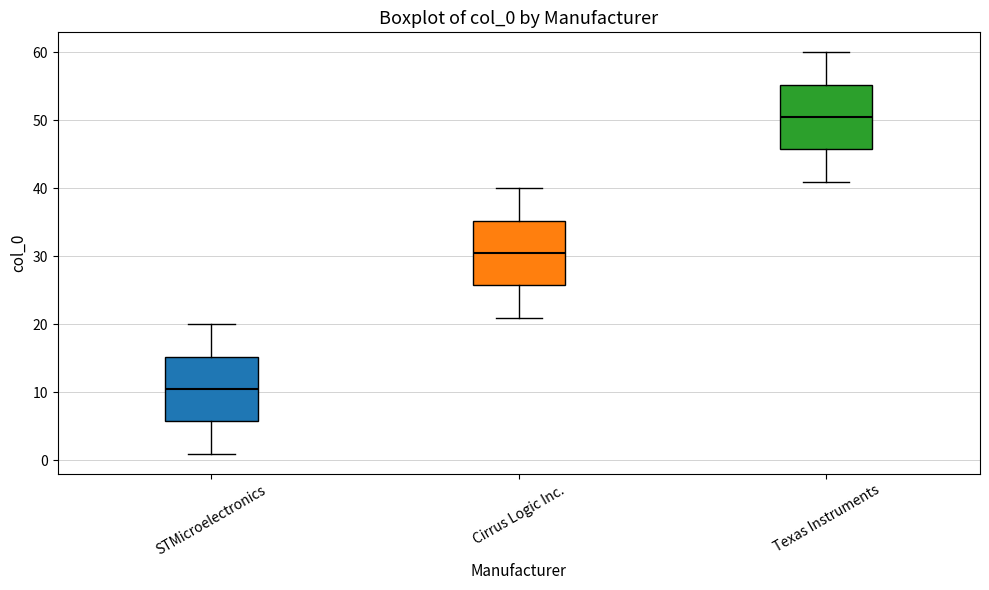

Where does the lower whisker of the box for STMicroelectronics end on the y-axis? The values are not printed on the chart, so give them approximately, as read against the axis.

1